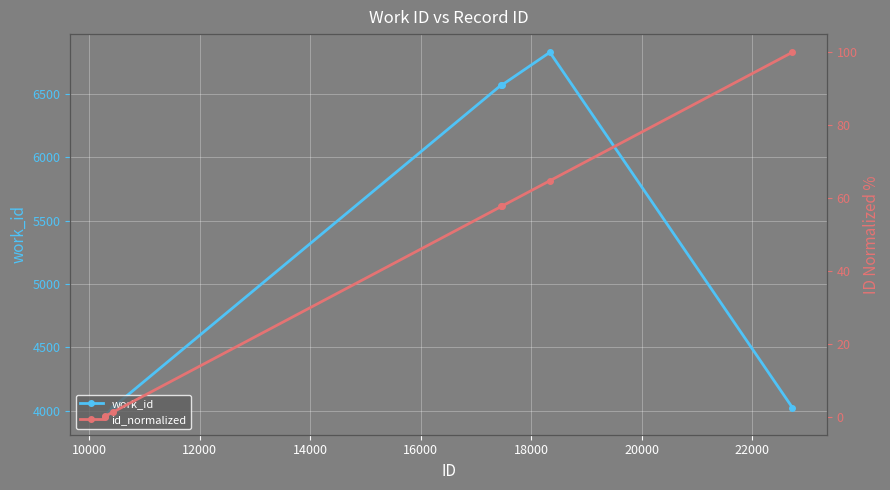

What is the value of the work_id point at the 4th from the left?

6572